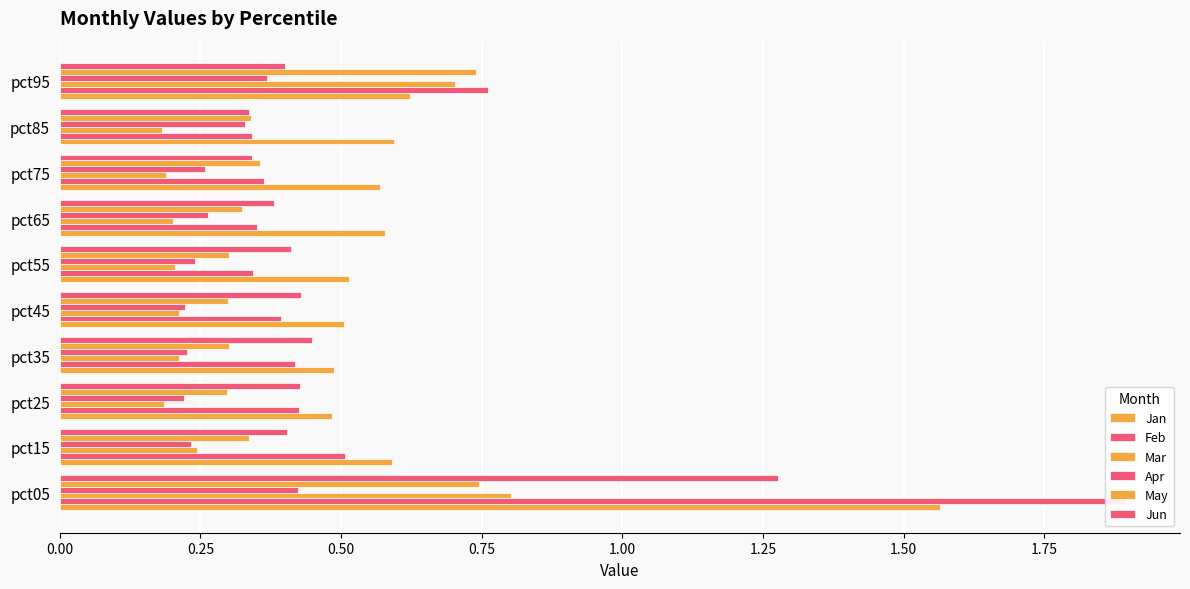

How many bars are there in total?

60